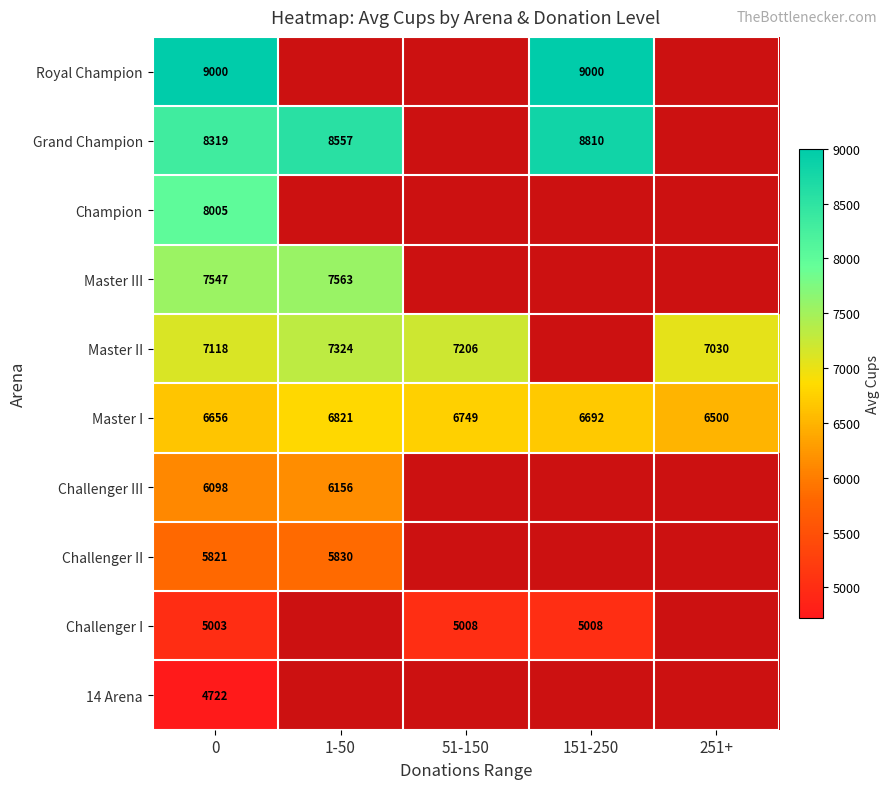

The value of Royal Champion at 151-250 is 9000. True or false?

True